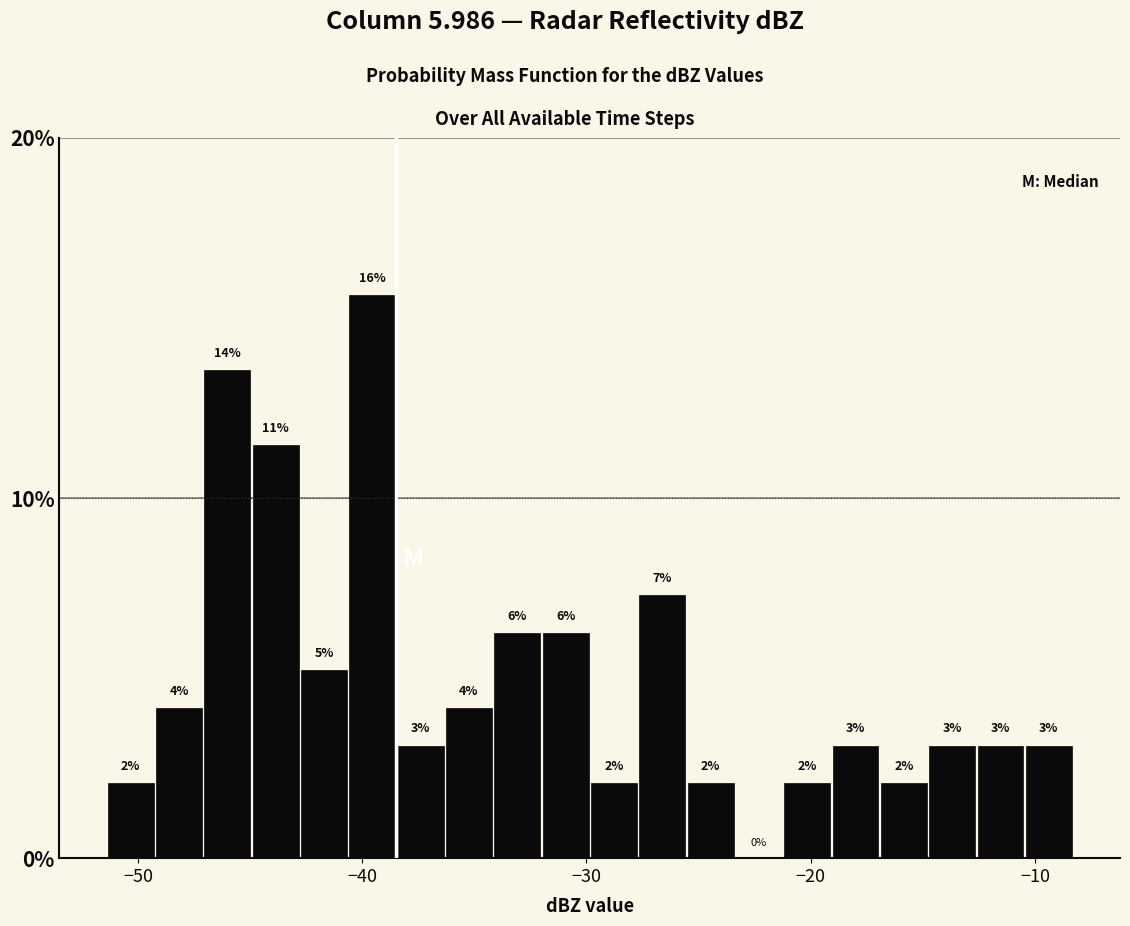

Read against the x-axis, roughly where is the centre of the tallest bar?

-40